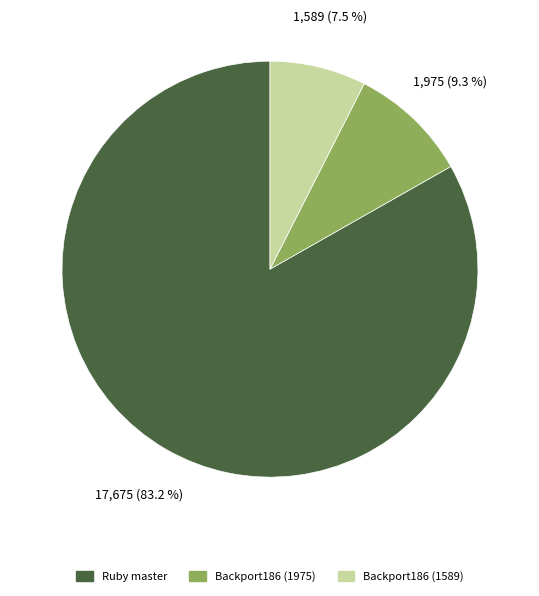

What is the majority slice?

Ruby master